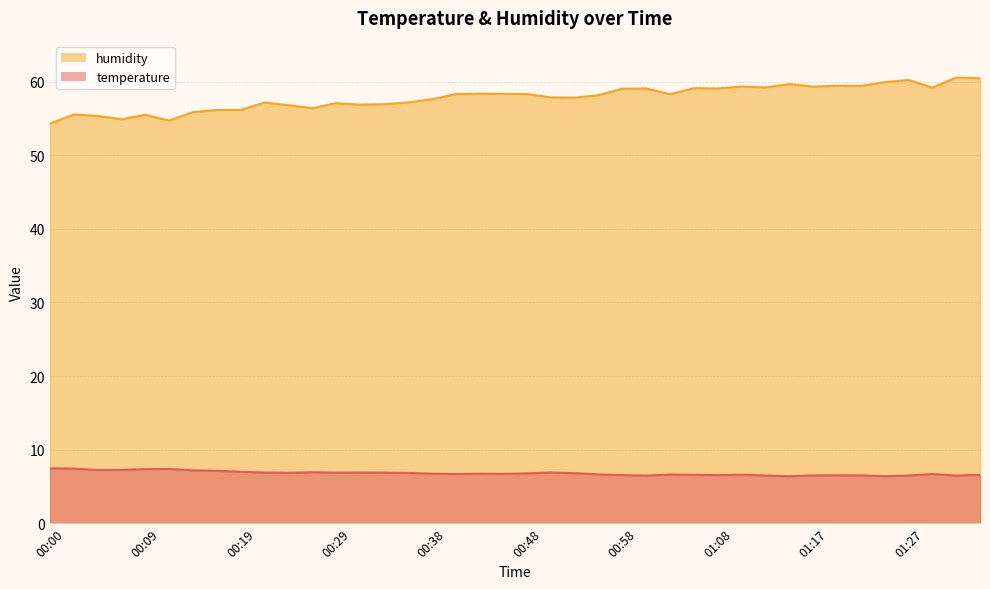

What is the difference between the second highest and second lowest values in the temperature series?

1.0